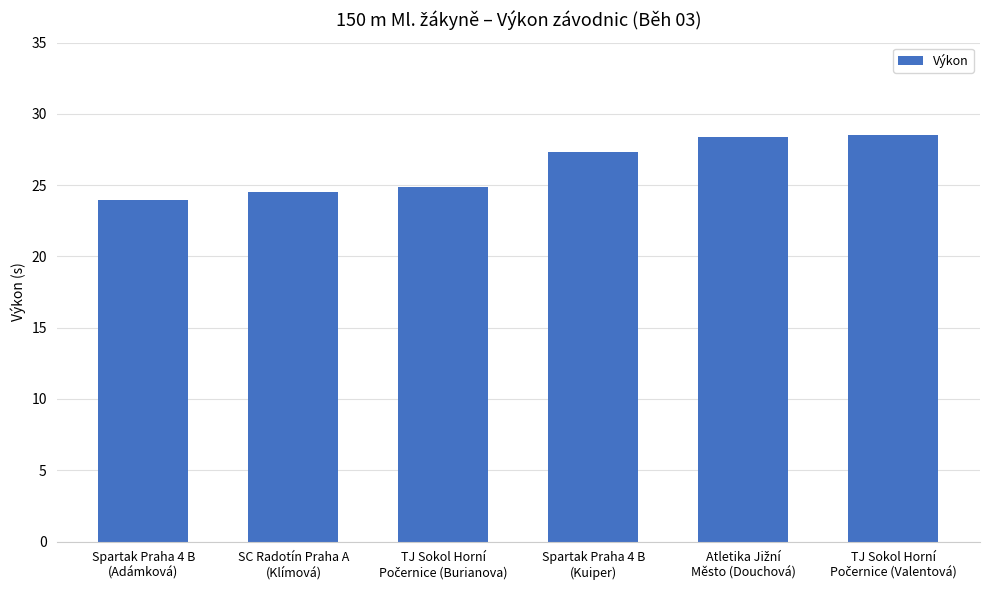

What is the minimum value shown in the chart?

24.0